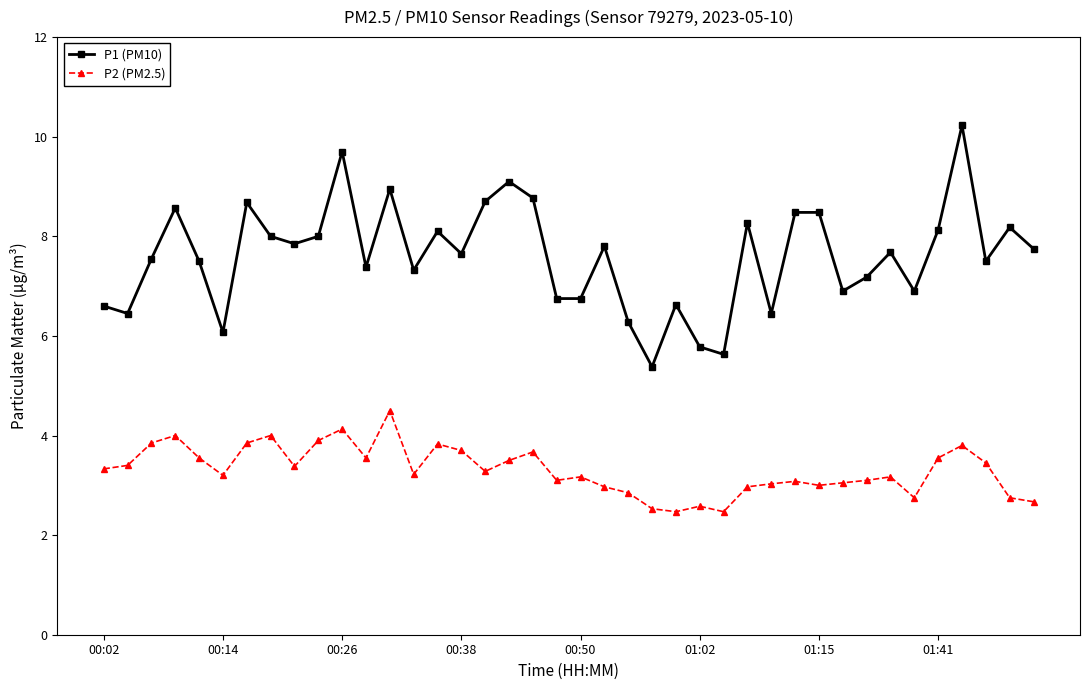

True or false: P2 (PM2.5) has more than 0 interior local peaks.

True